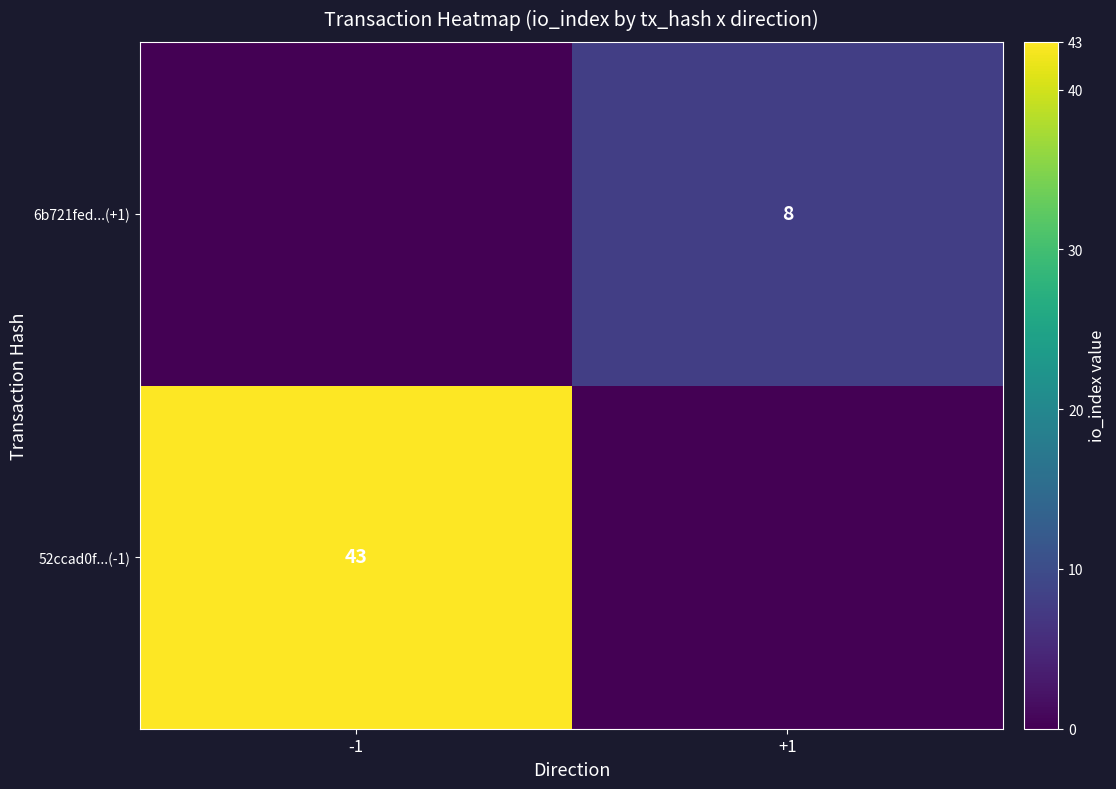

Between +1 and -1, which is larger?

-1